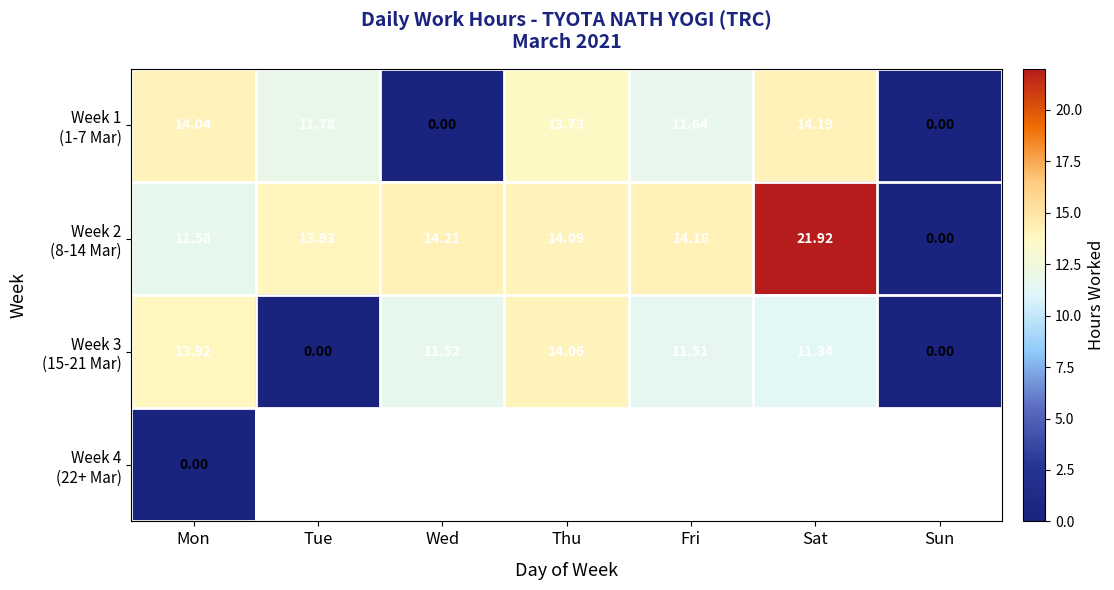

True or false: Week 1 (1-7 Mar) has a value of 25.4 at Sat.

False